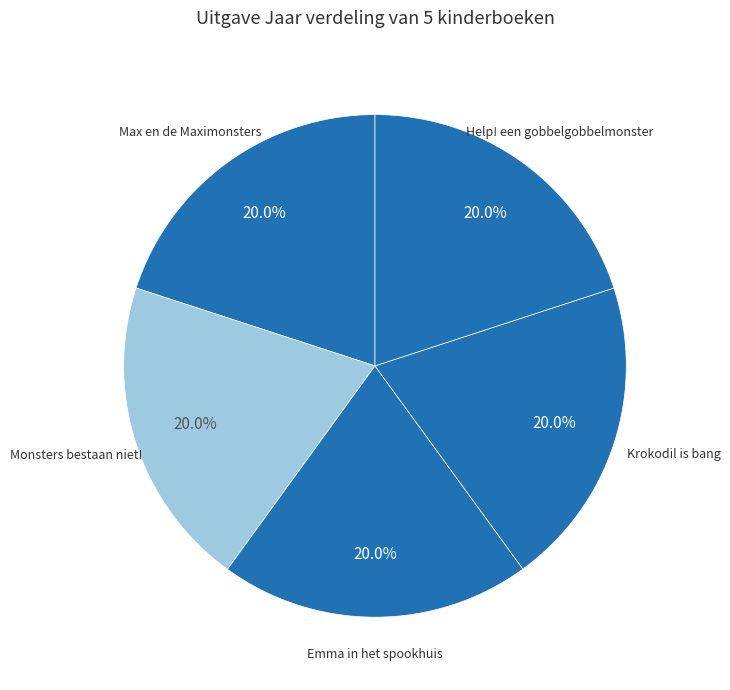

The Max en de Maximonsters slice represents 20% of the pie. True or false?

True